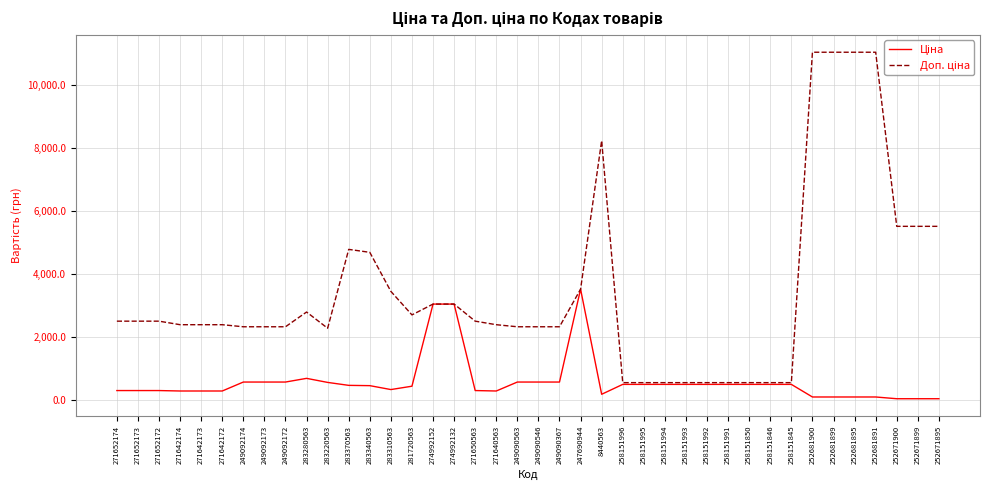

What is the spread (max minus min) of values at 283280563?

2105.7